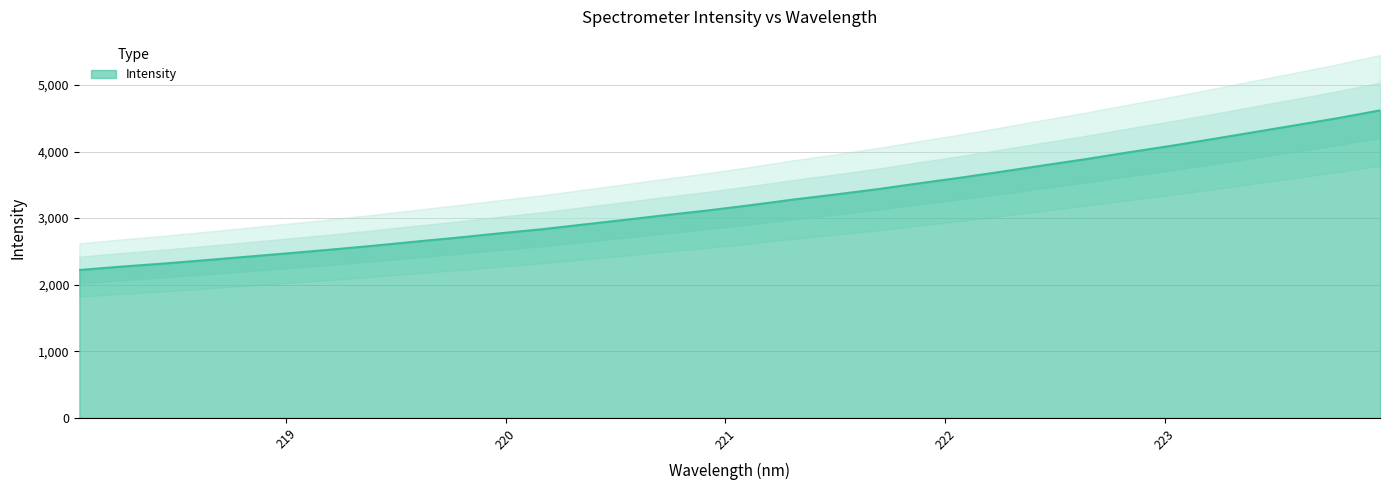

What is the maximum value shown in the chart?

4617.9